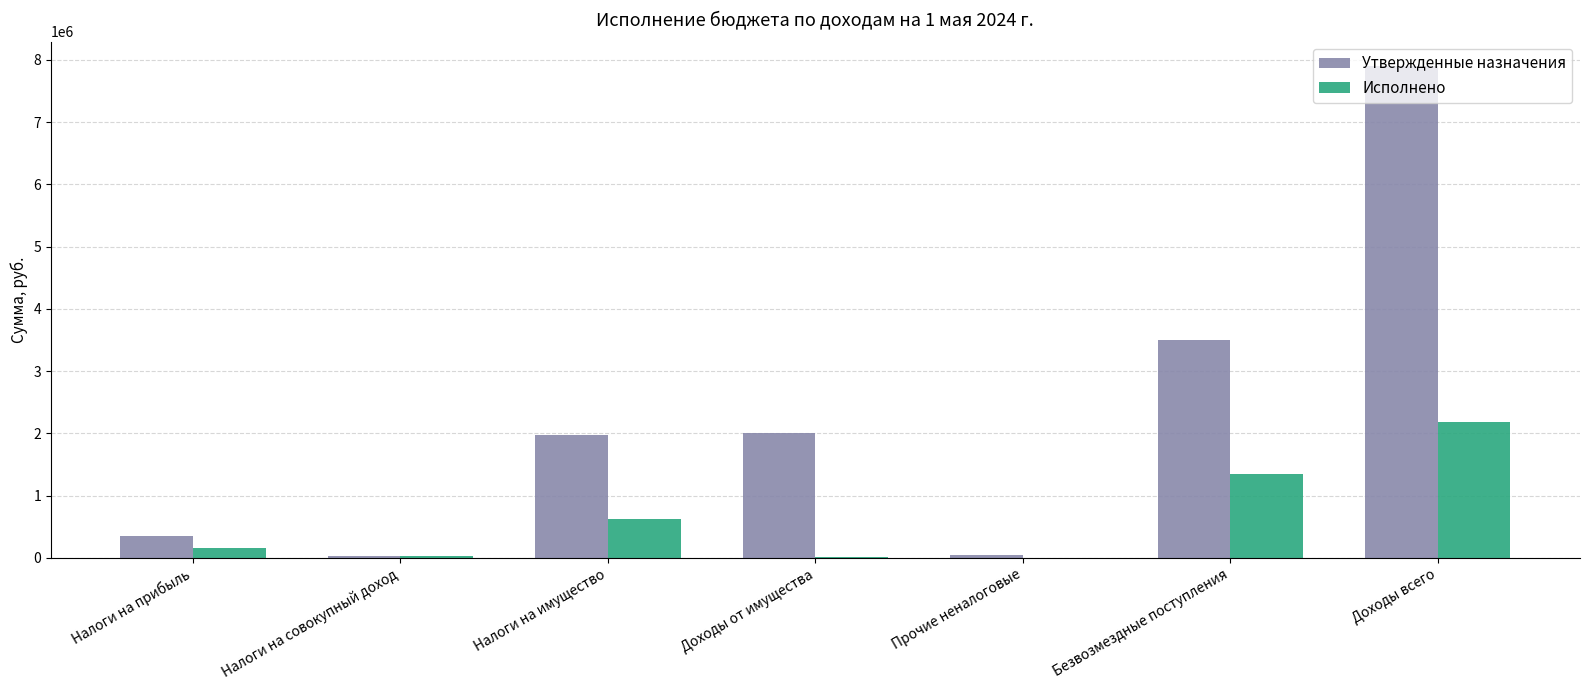

What are all the series names shown in the legend?

Утвержденные назначения, Исполнено